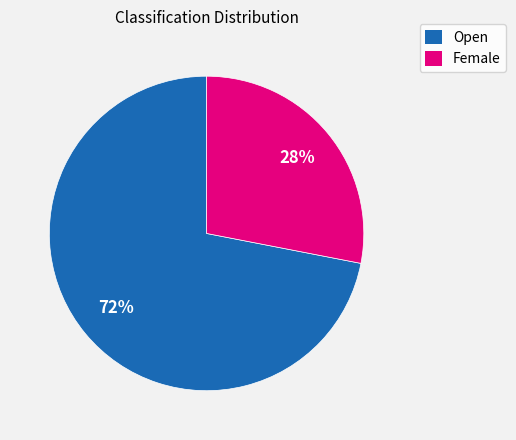

To the nearest percent, what is the difference between the Open and Female slice percentages?

44%